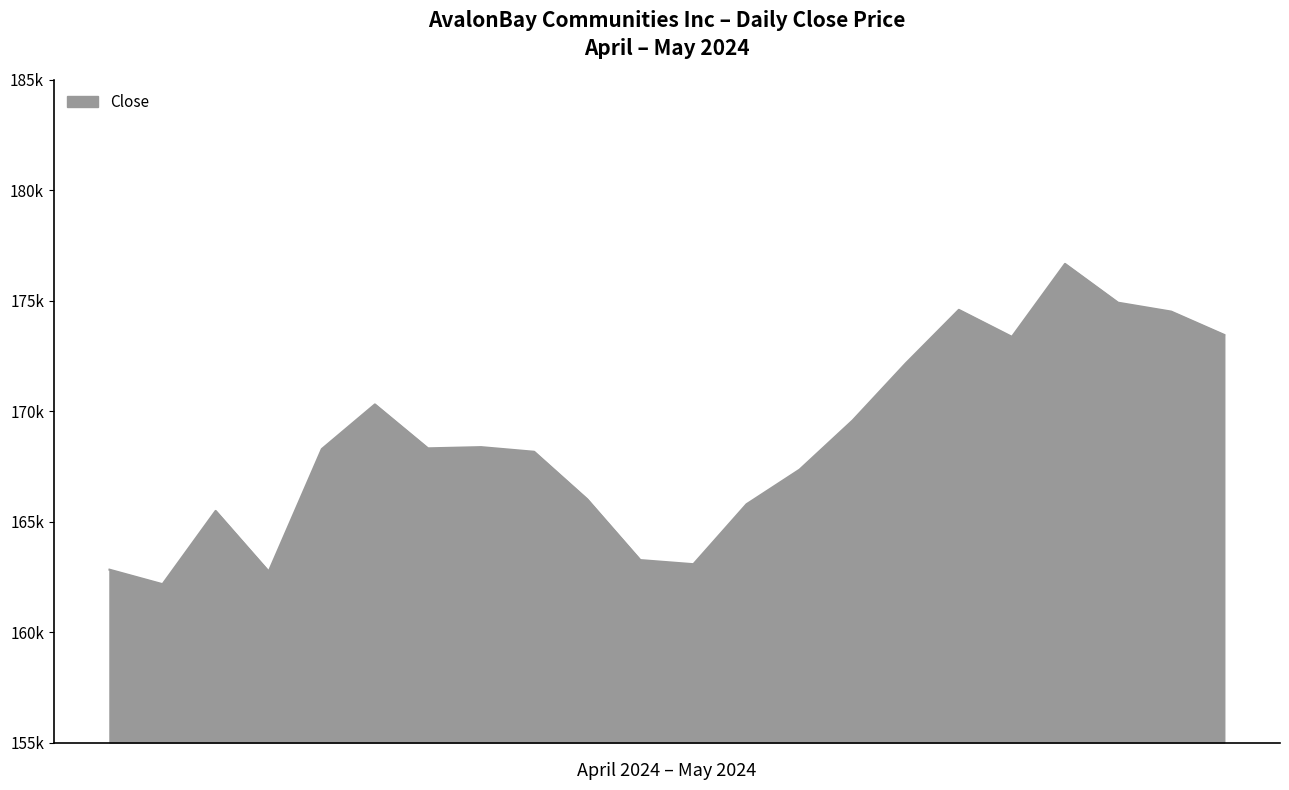

Does the chart display data point markers on the line(s)?

No